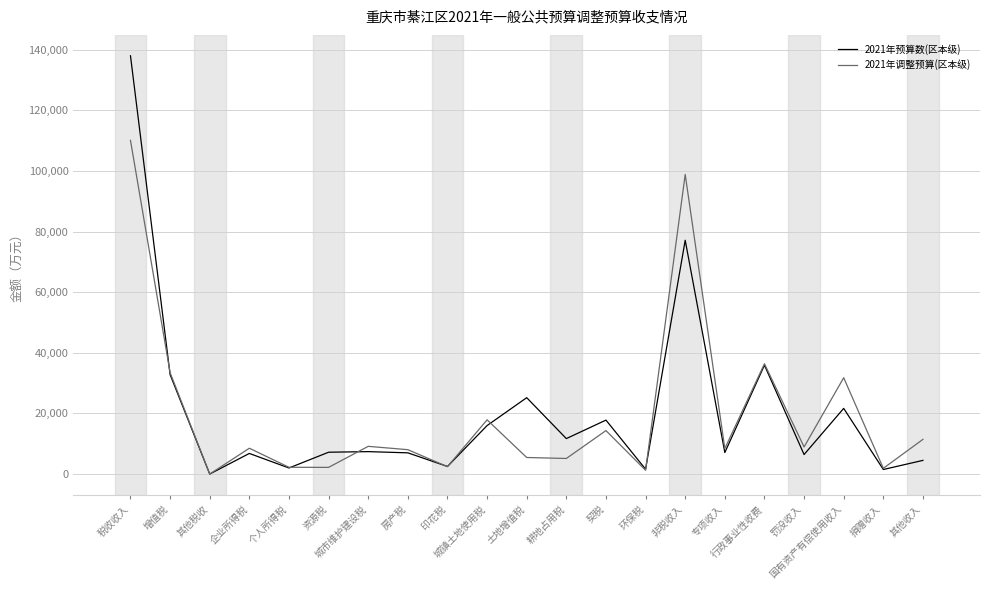

What is the spread (max minus min) of values at 国有资产有偿使用收入?

10119